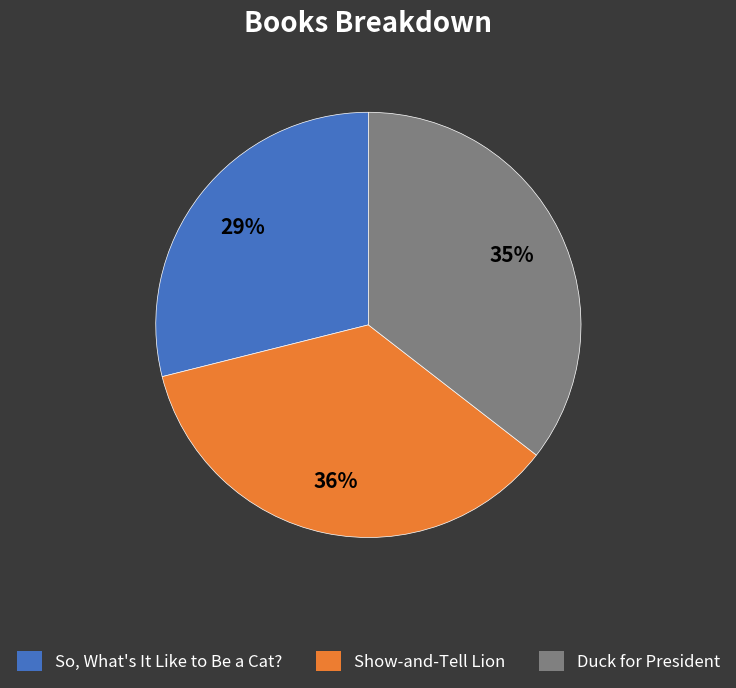

How many slices are in this pie chart?

3